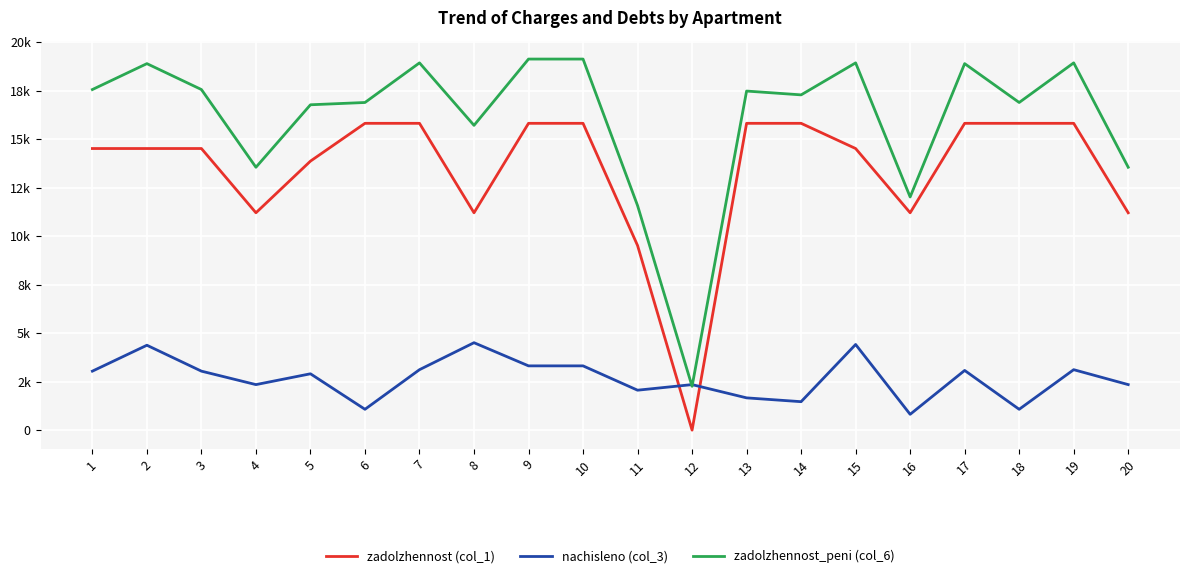

Is it true that zadolzhennost (col_1) equals 22773.4 at 7?

False